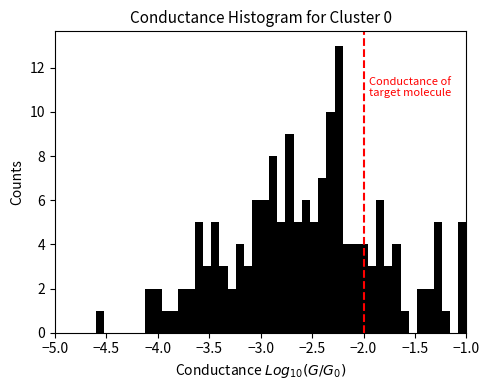

Read against the x-axis, roughly where is the centre of the tallest bar?

-2.25